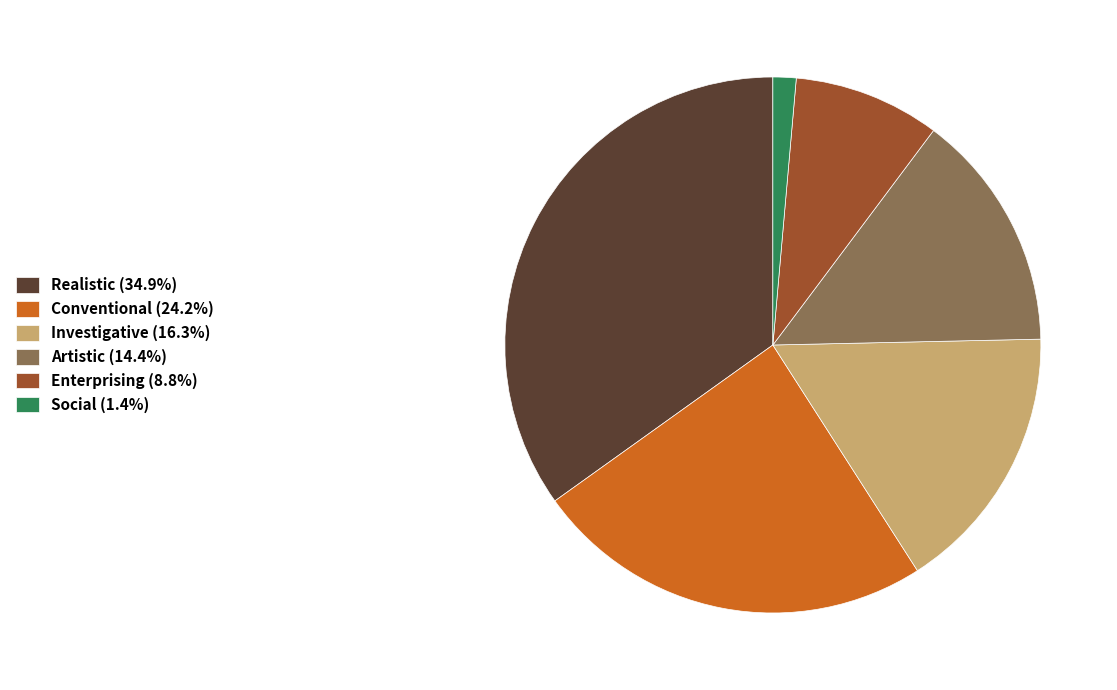

Is there any slice that represents more than half of the pie?

No